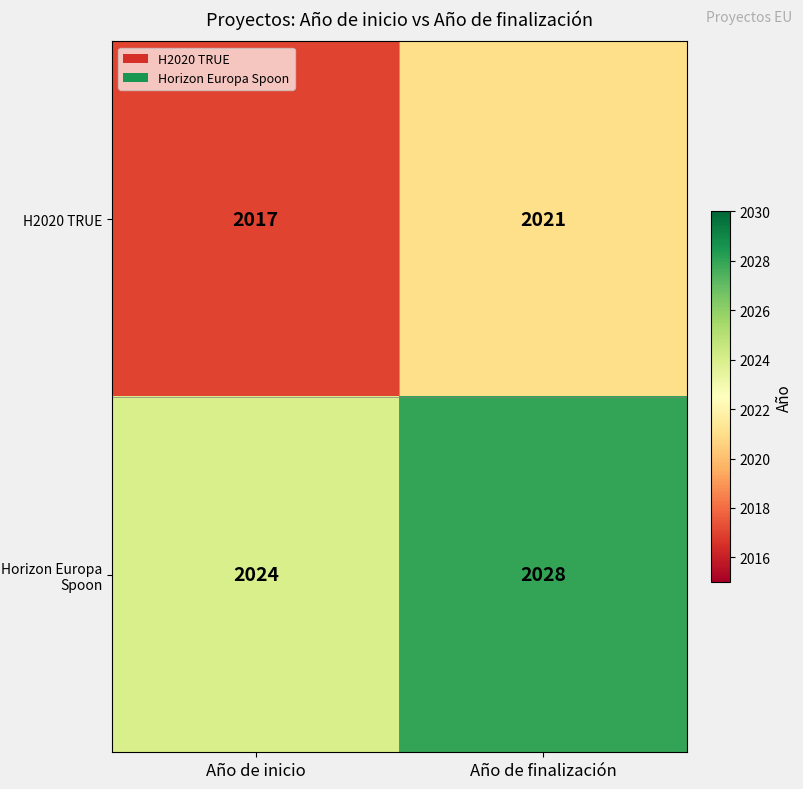

What is the sum of the H2020 TRUE values at Año de inicio and Año de finalización?

4038